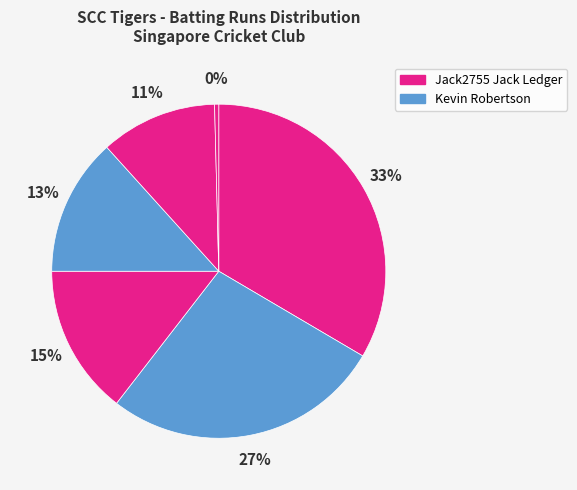

How many slices are in this pie chart?

6